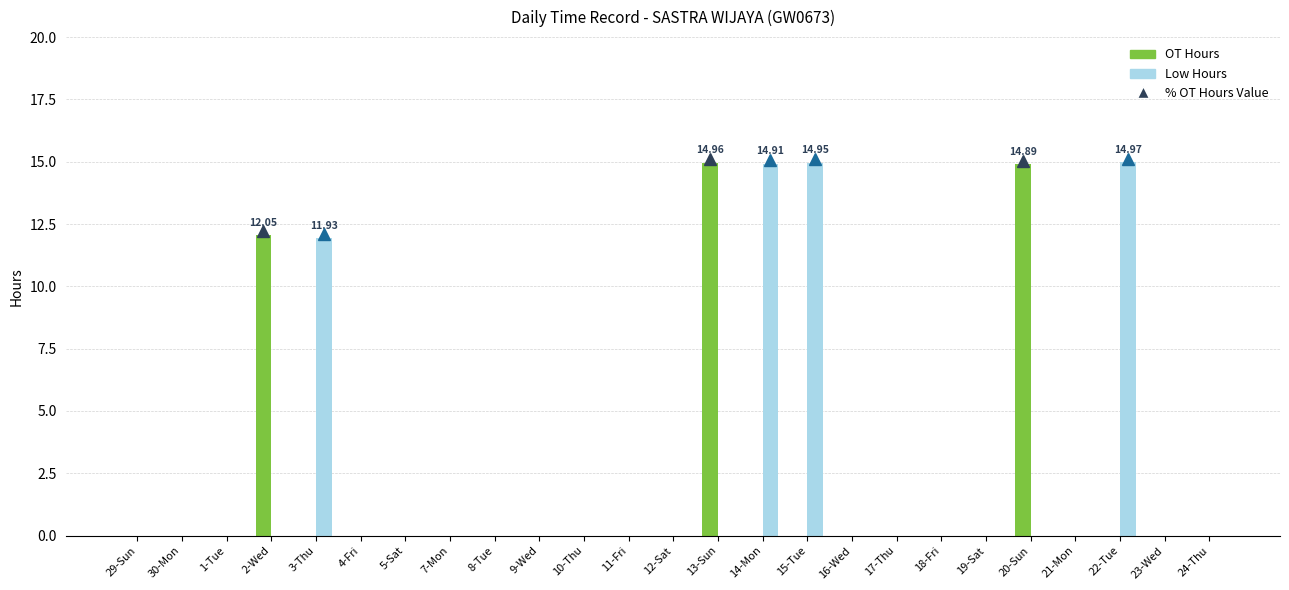

How many data points does each series have?

25